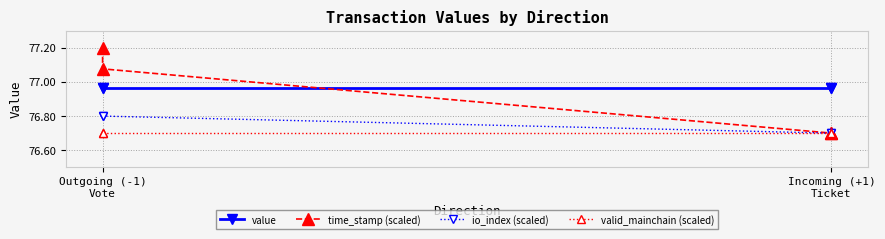

How many series are shown in this chart?

4